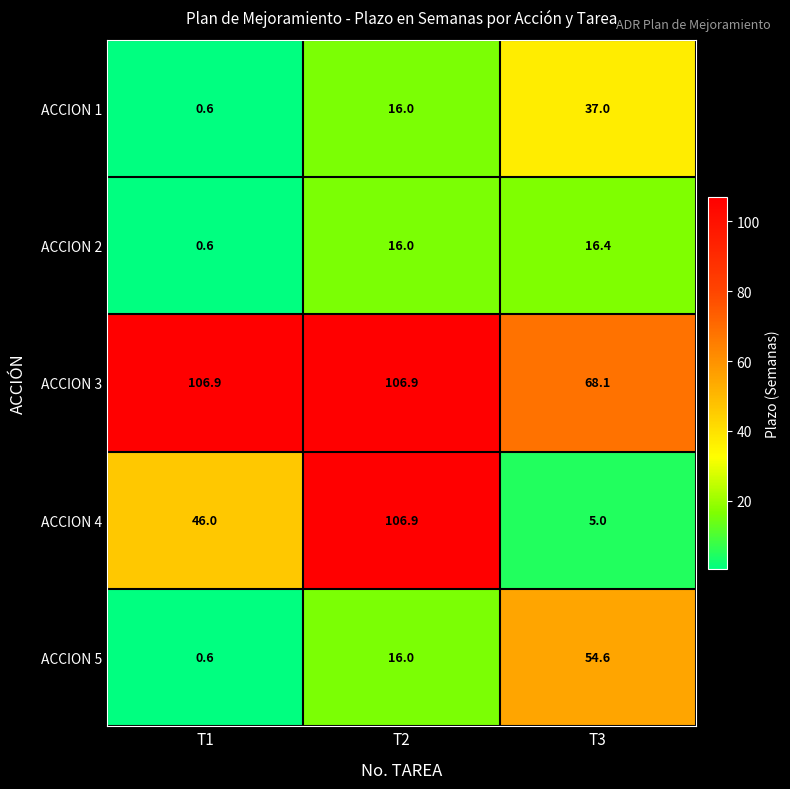

Which series has the largest total across all categories?

ACCION 3